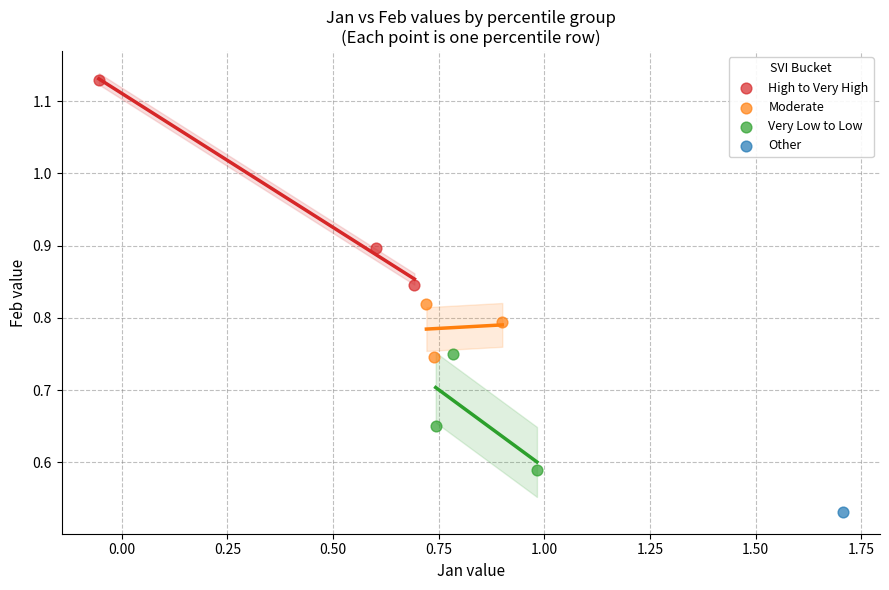

Which series reaches the maximum Y coordinate?

High to Very High